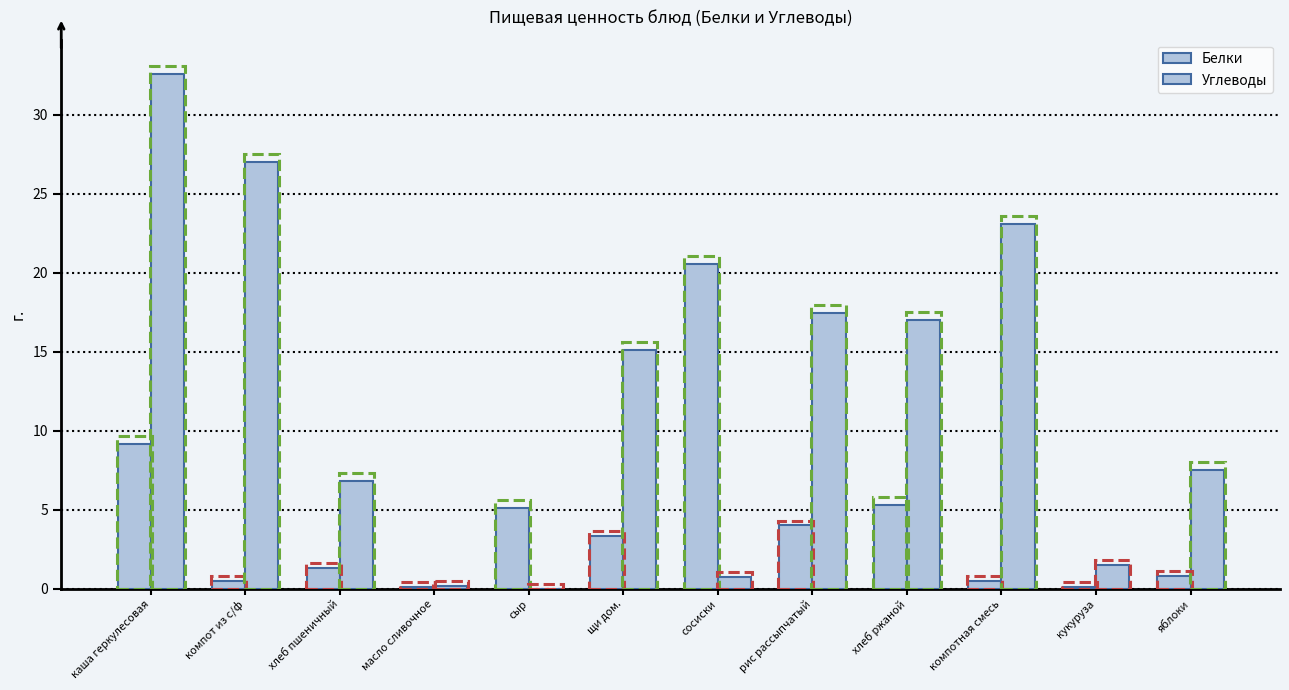

Are the bars horizontal?

No